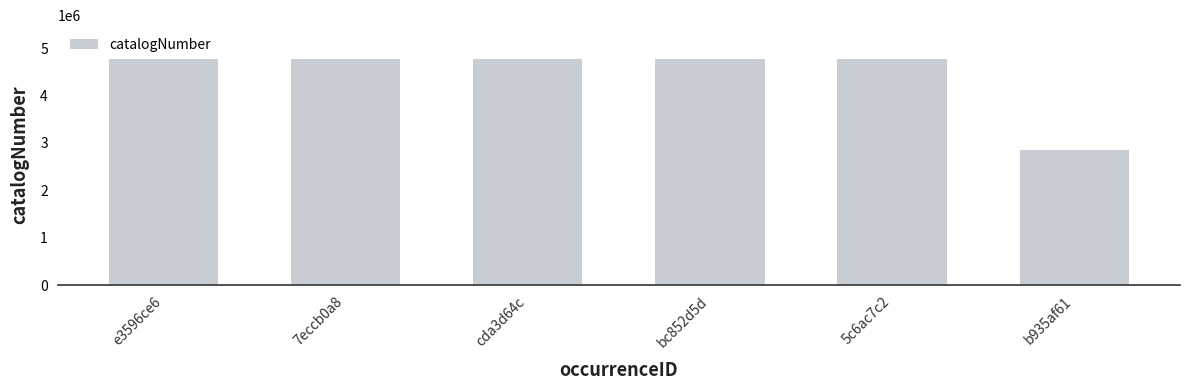

How many categories are shown in the chart?

6